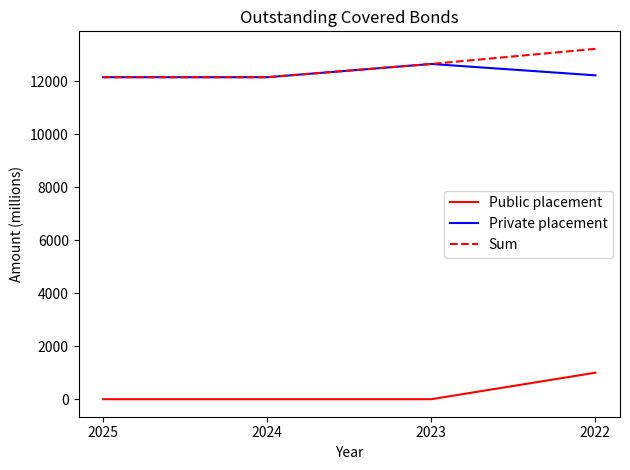

True or false: Sum and Public placement intersect in this chart.

False